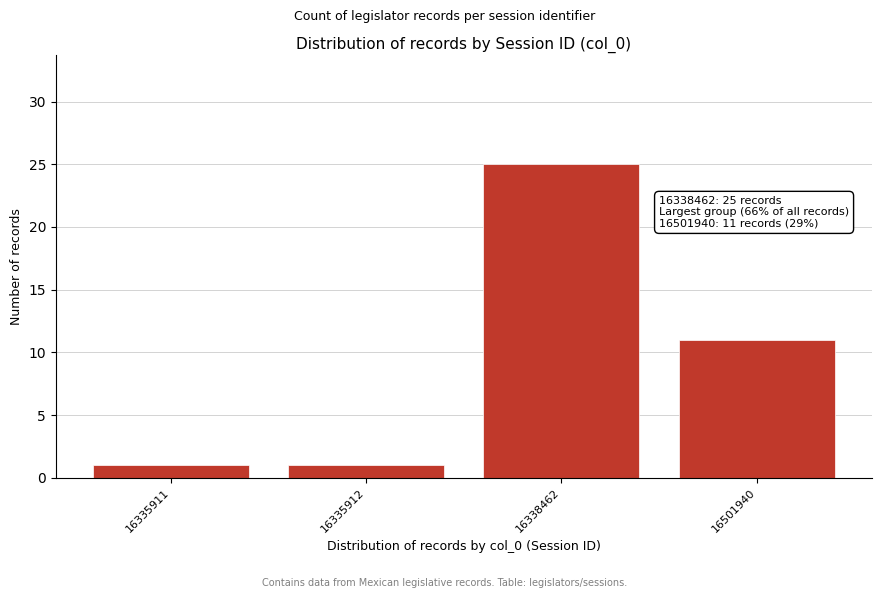

Reading left to right, what are all the values shown in this chart?

1	1	25	11